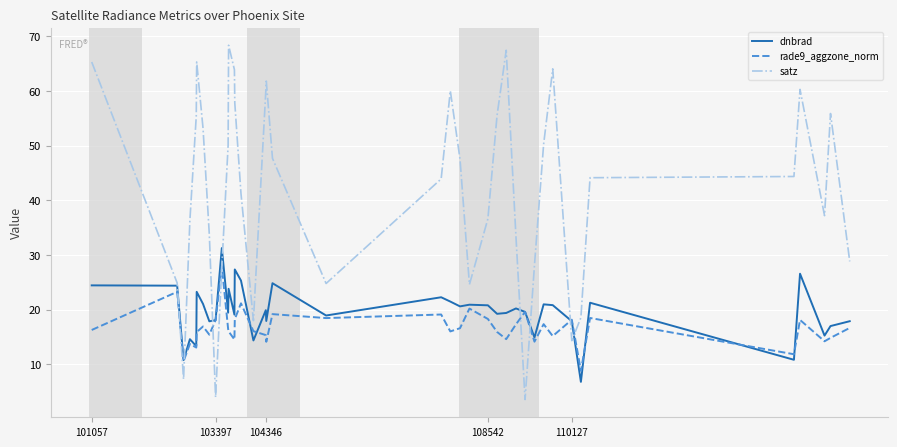

Which series has the largest total across all categories?

satz